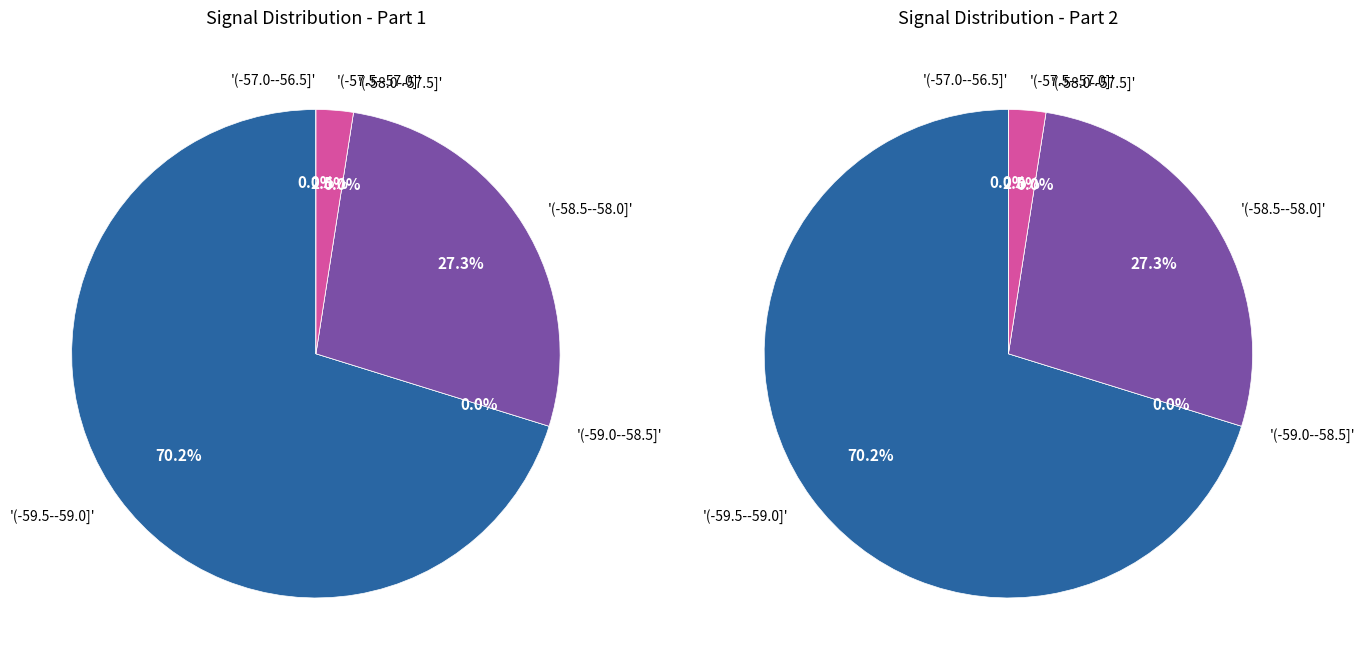

How much of the chart is everything except 1?

97.5%